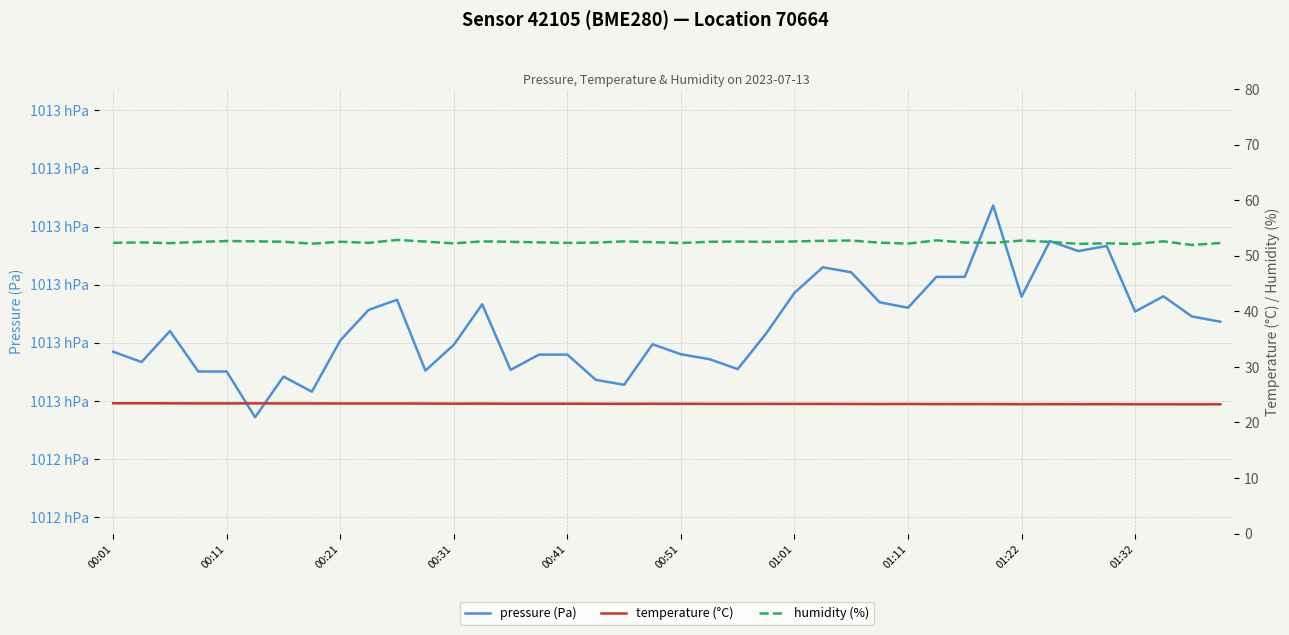

What is the approximate value of temperature (°C) at 19?

23.4